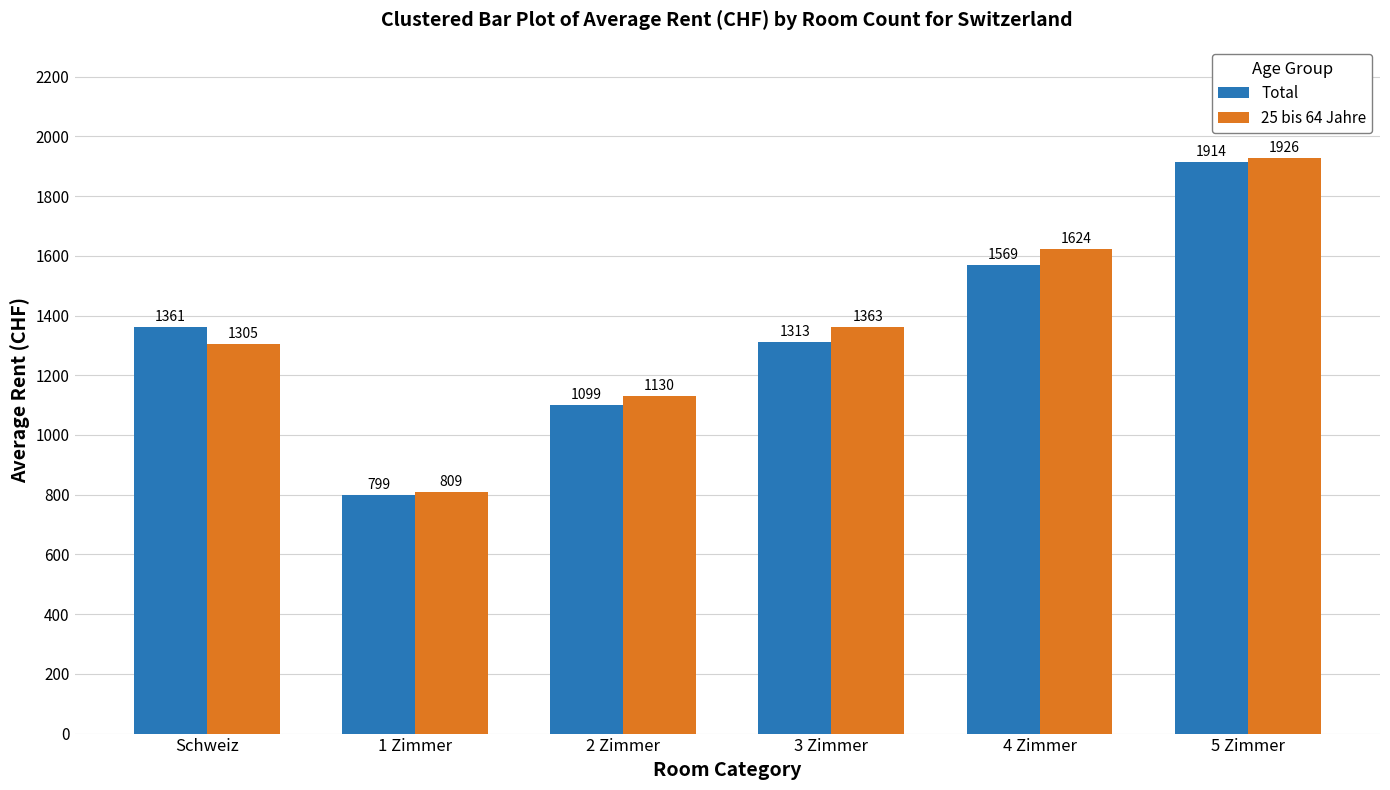

How many bars are there in total?

12